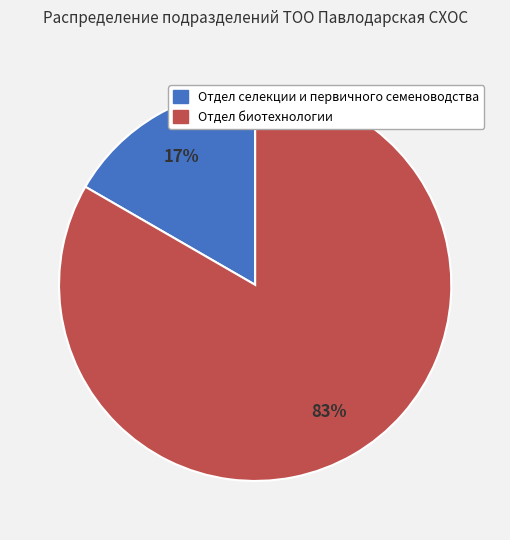

To the nearest percent, what is the average slice percentage?

50%